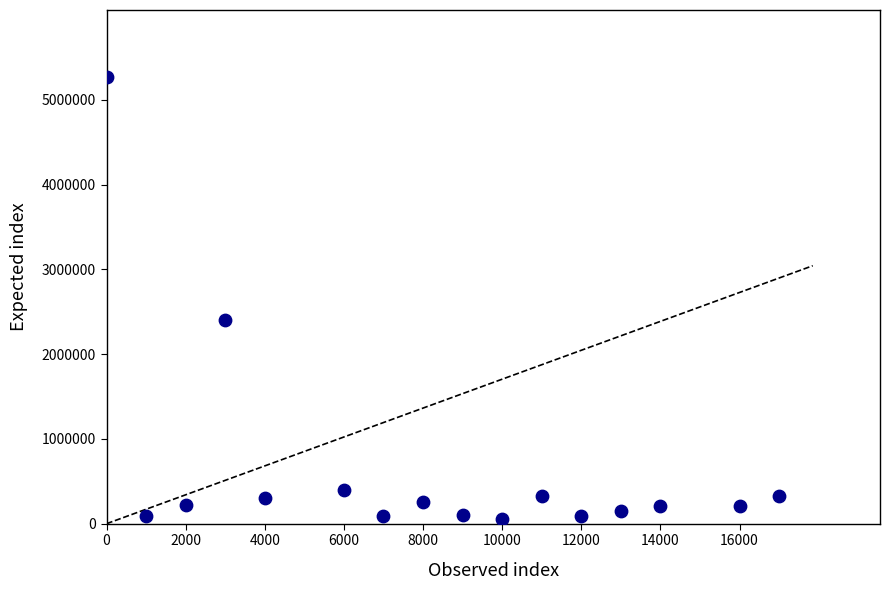

What Y value in the scatter plot is closest to 2663996?

2404182.3